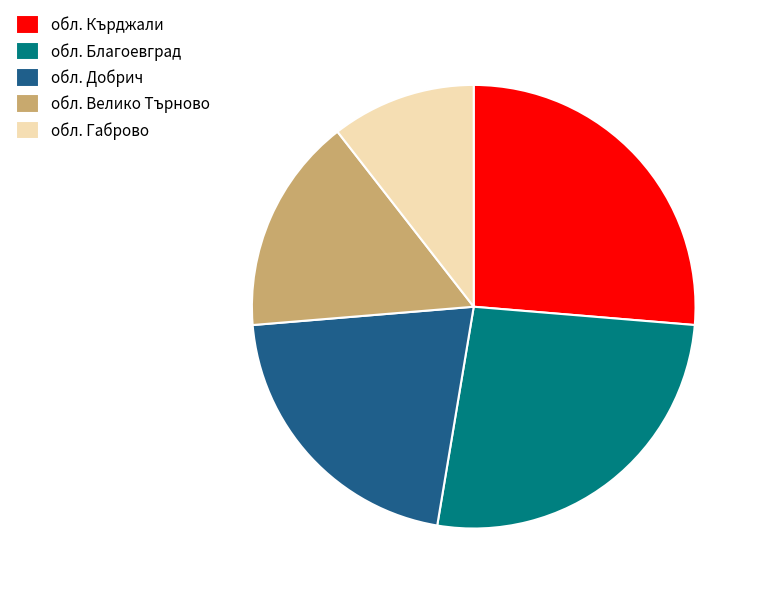

Is there any slice that represents more than half of the pie?

No